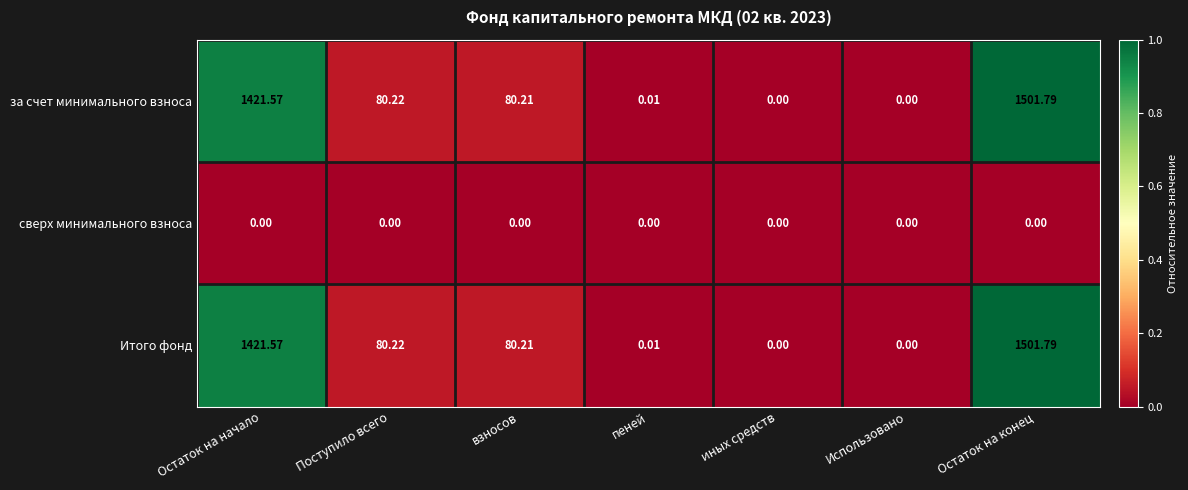

At which label does Итого фонд first exceed 80?

Остаток на начало